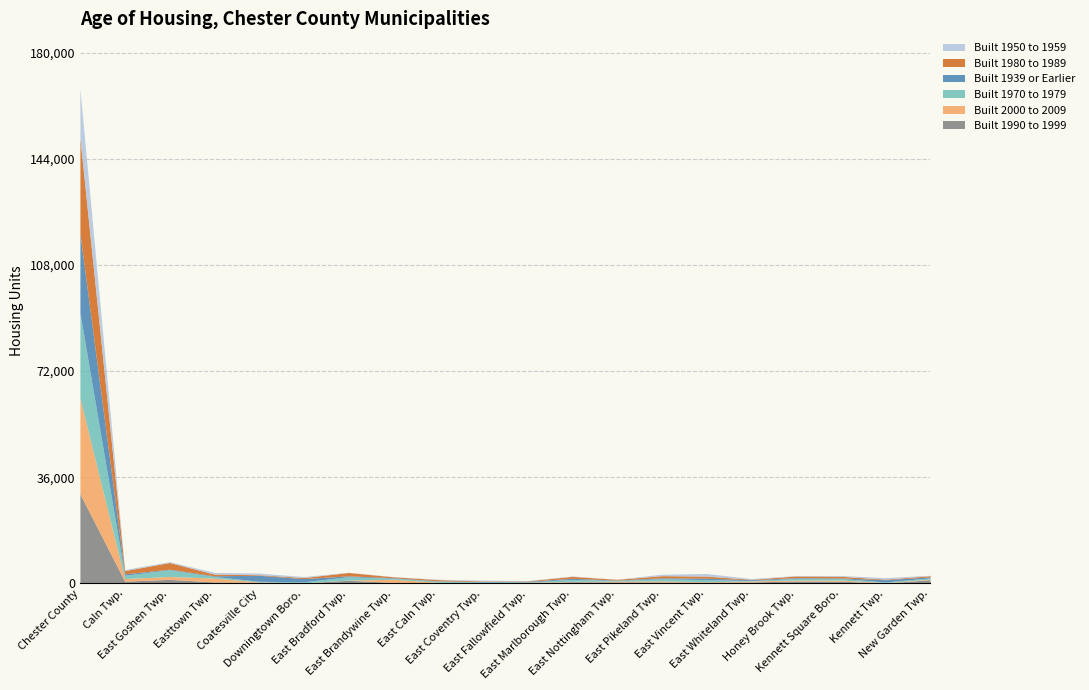

Between which two adjacent categories do Built 1939 or Earlier and Built 1970 to 1979 first intersect?

Easttown Twp. and Coatesville City